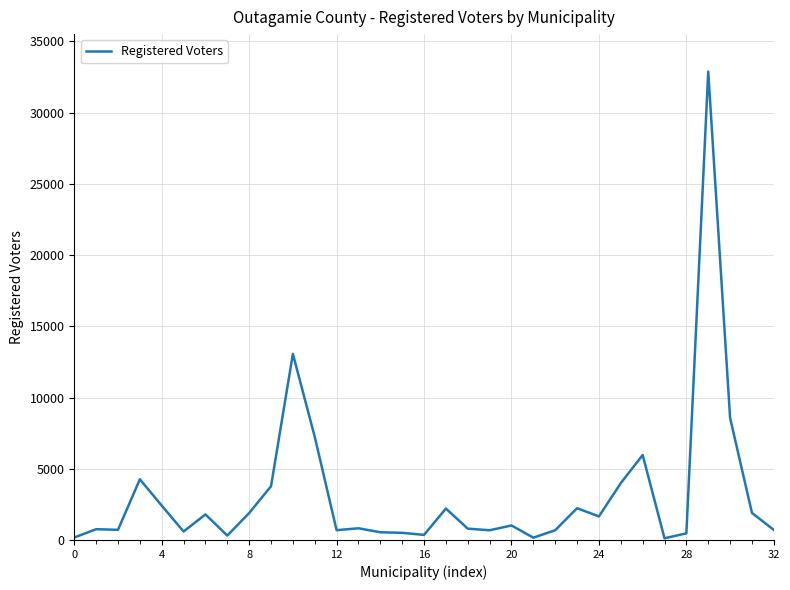

Does the chart have visible grid lines?

Yes